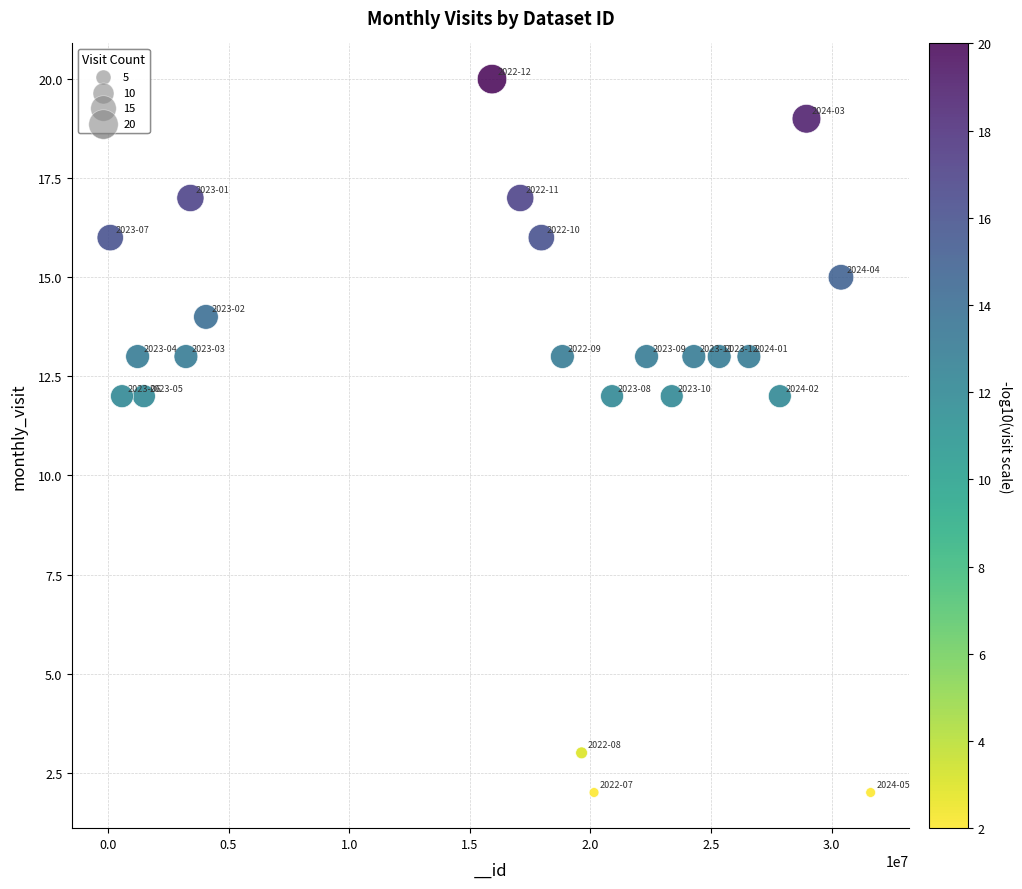

What is the range of X values (max minus min)?

31517733